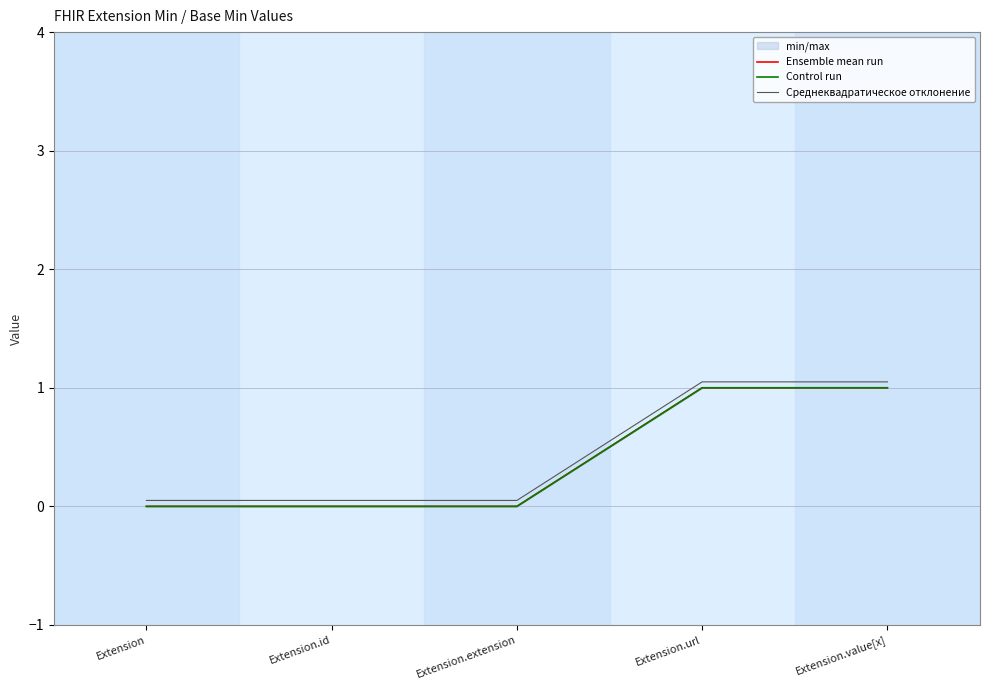

What value does the Ensemble mean run series have at Extension.value[x]?

1.0